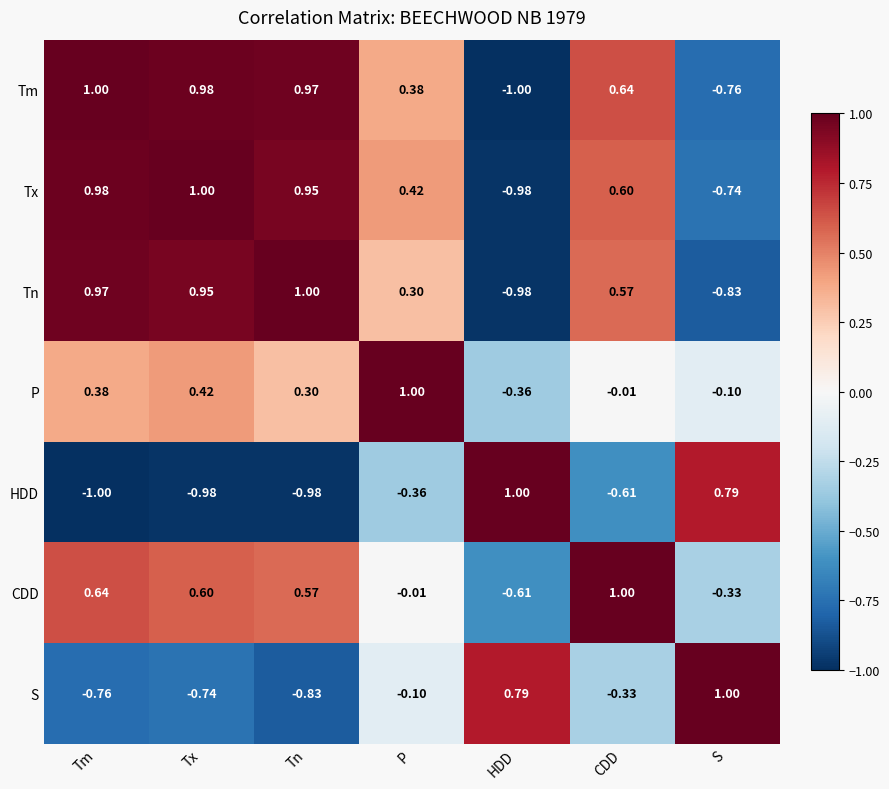

How many distinct data groups are displayed?

7